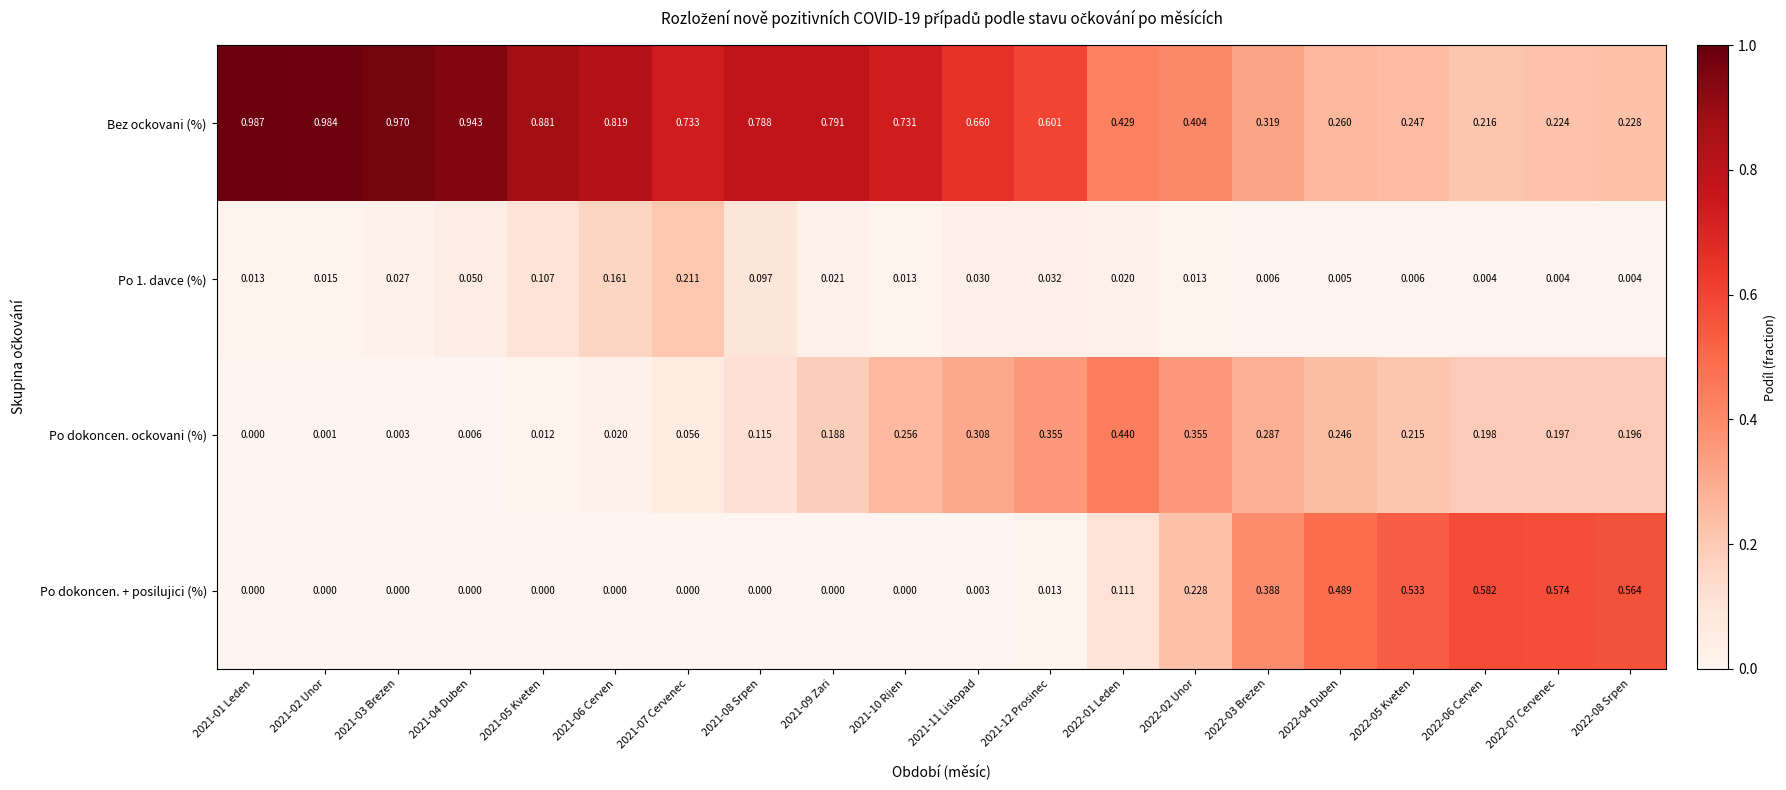

Which series has the largest total across all categories?

Bez ockovani (%)